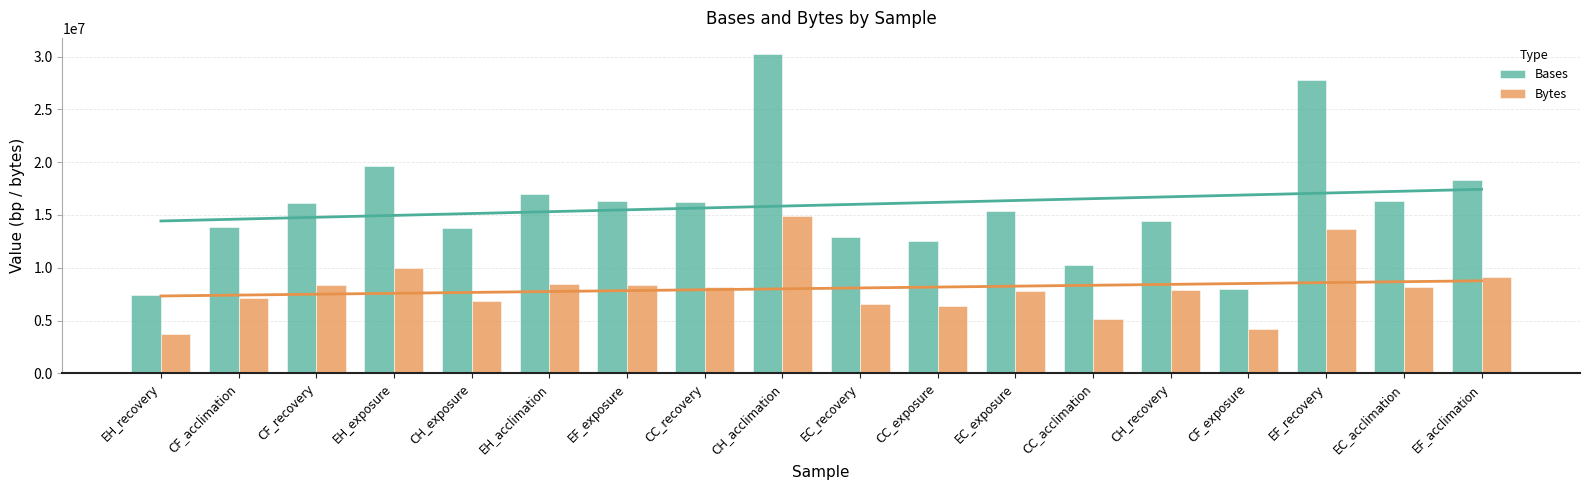

At which category is the sum across all series the highest?

CH_acclimation